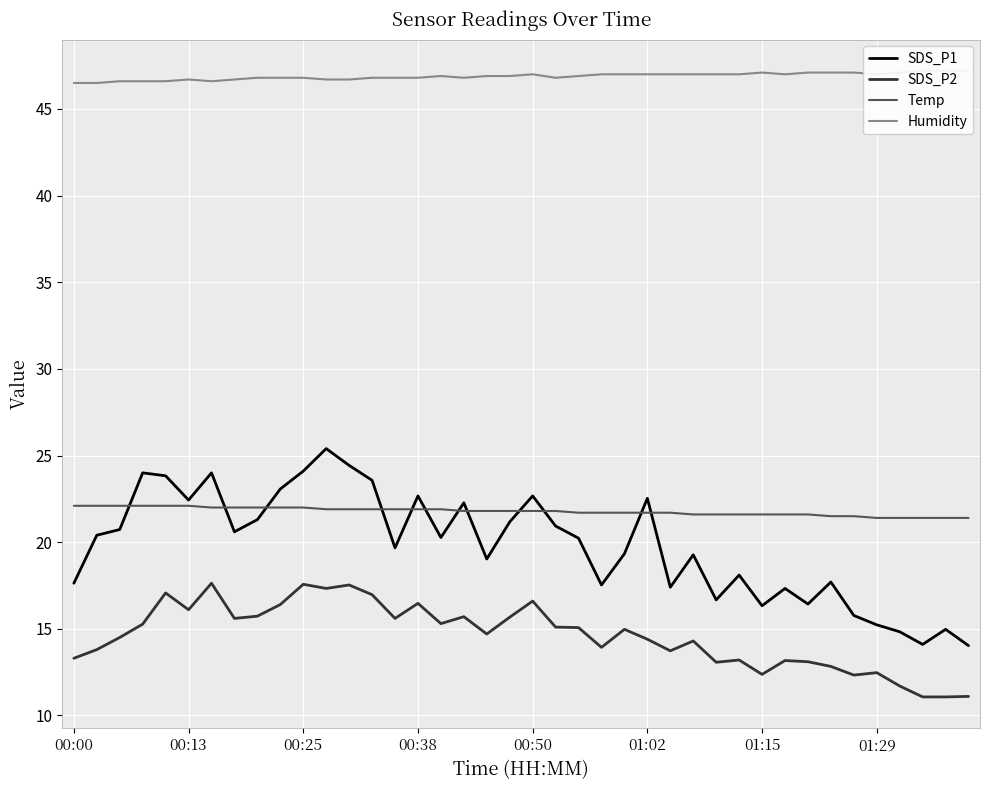

True or false: Humidity and SDS_P2 intersect in this chart.

False